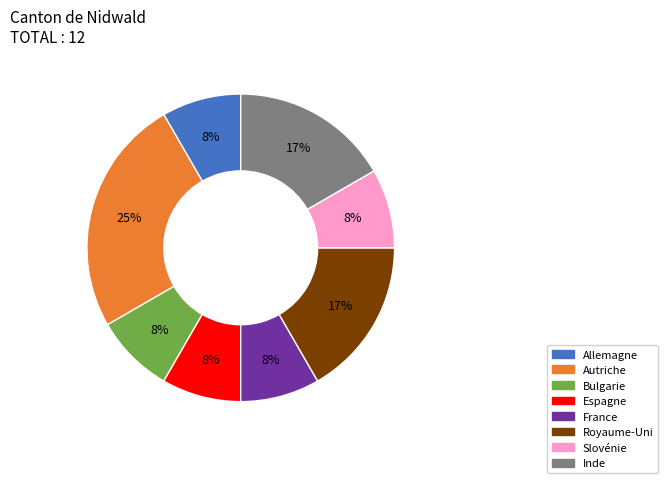

Is there a majority slice in this chart?

No